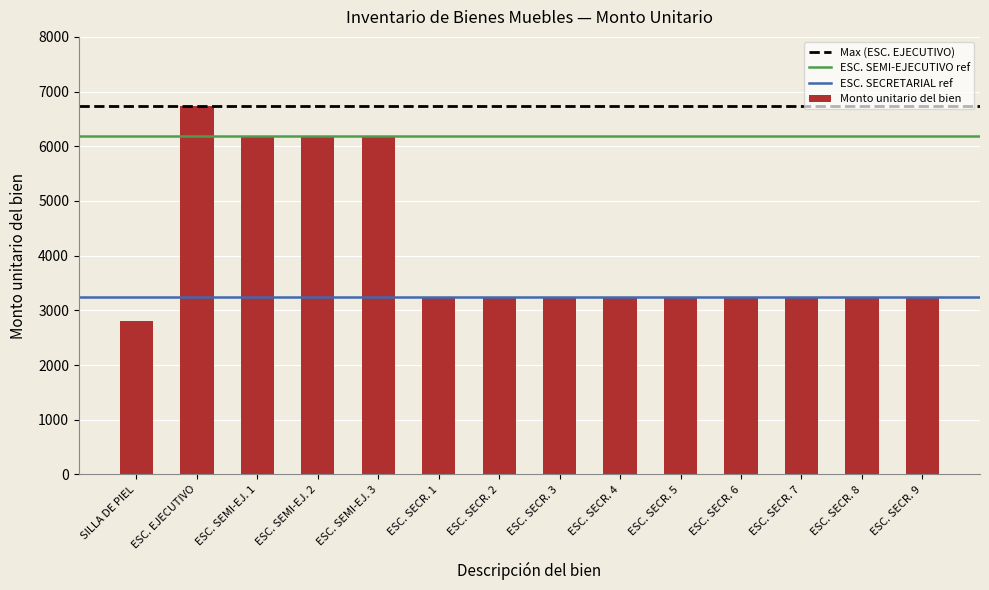

Which has a higher value, ESC. SECR. 4 or ESC. SEMI-EJ. 3?

ESC. SEMI-EJ. 3